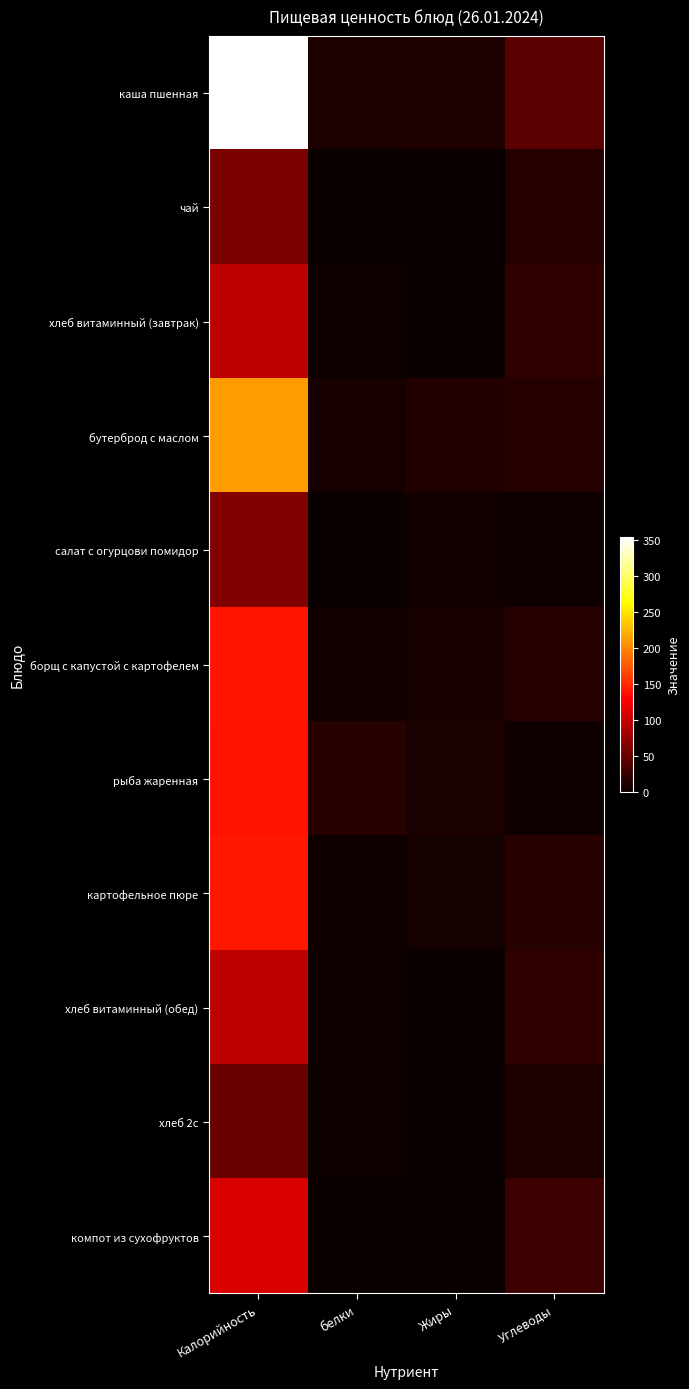

Between Калорийность and Жиры, which is larger?

Калорийность